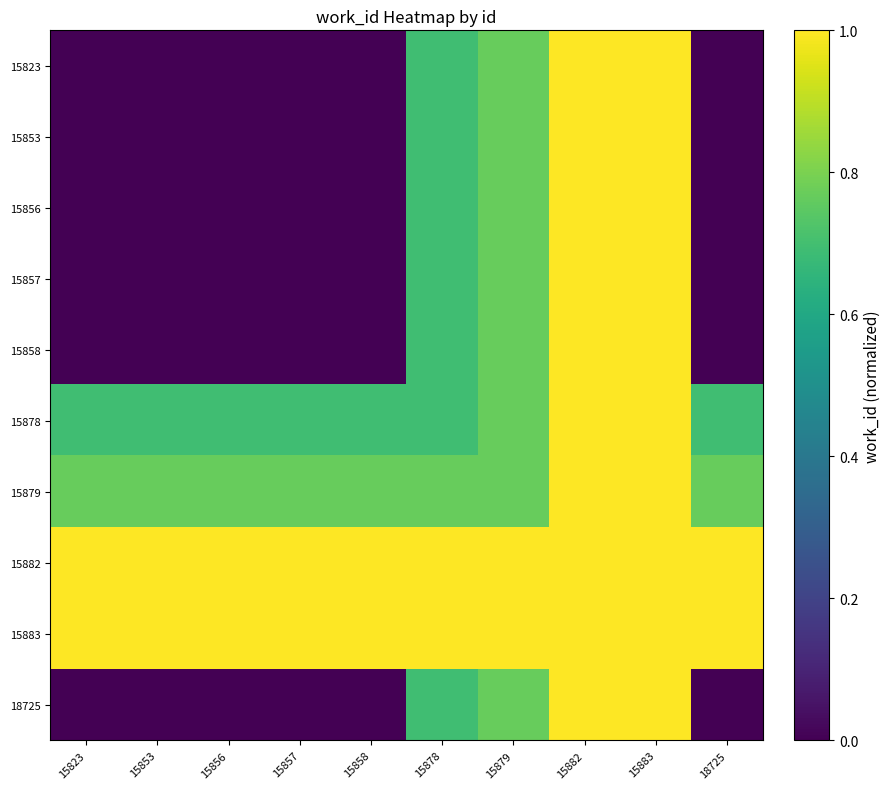

How many categories are shown in the chart?

10